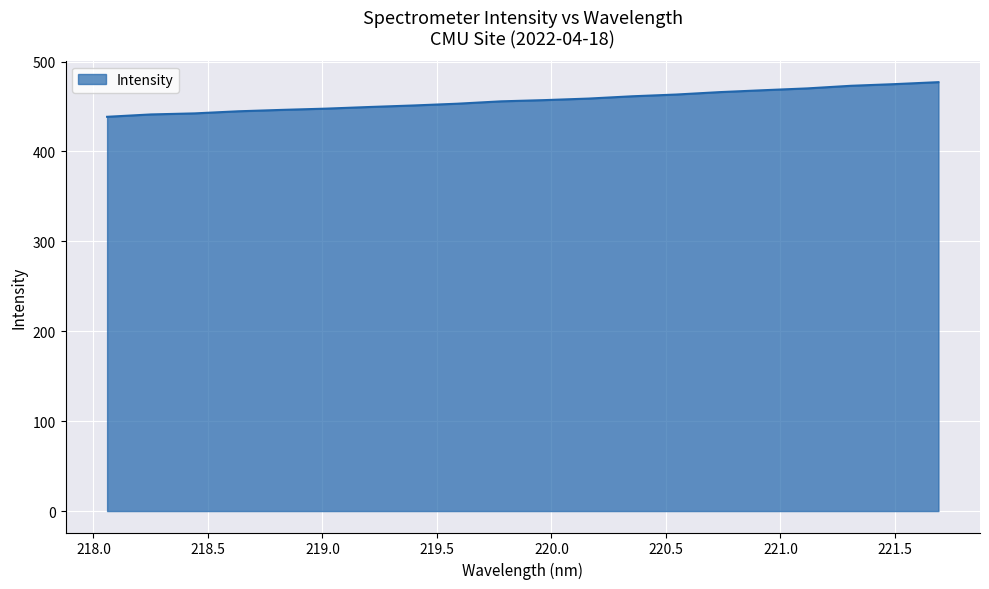

What is the difference between the maximum and minimum values?

38.5